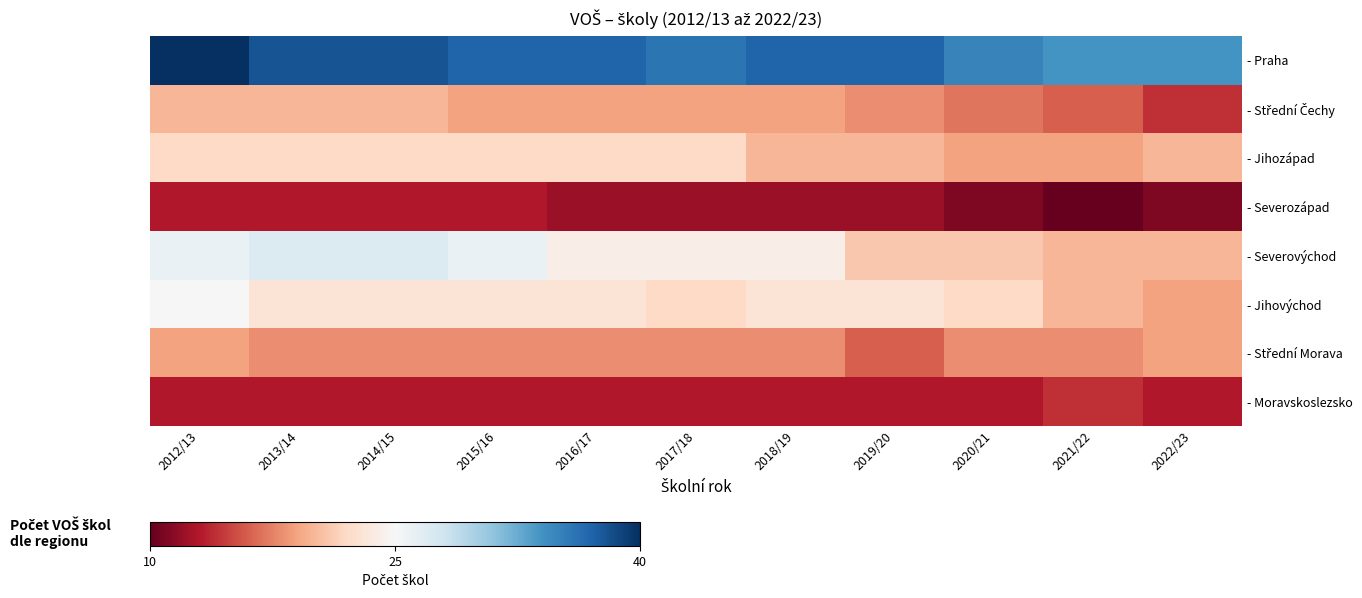

Which series has the largest total across all categories?

- Praha